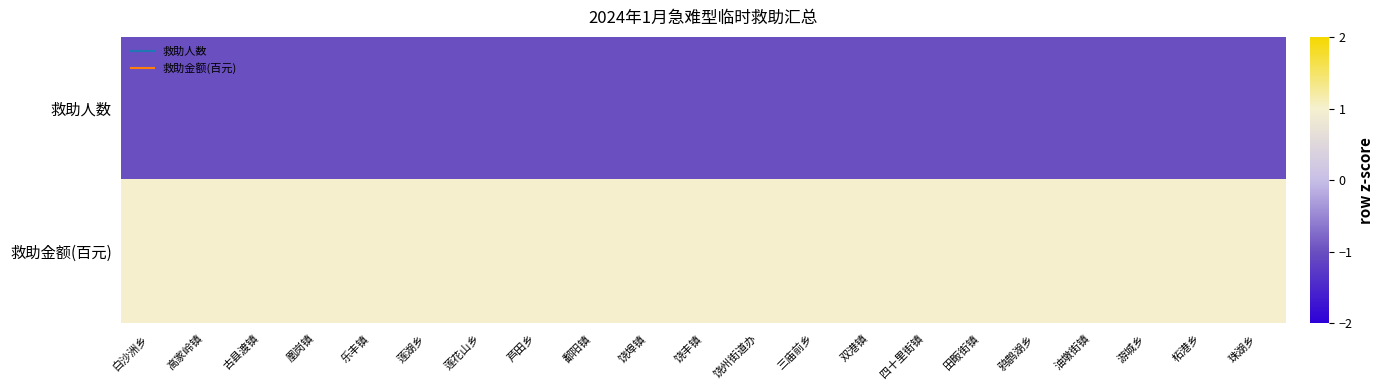

List the series in order of their peak value, highest first.

救助金额(百元), 救助人数